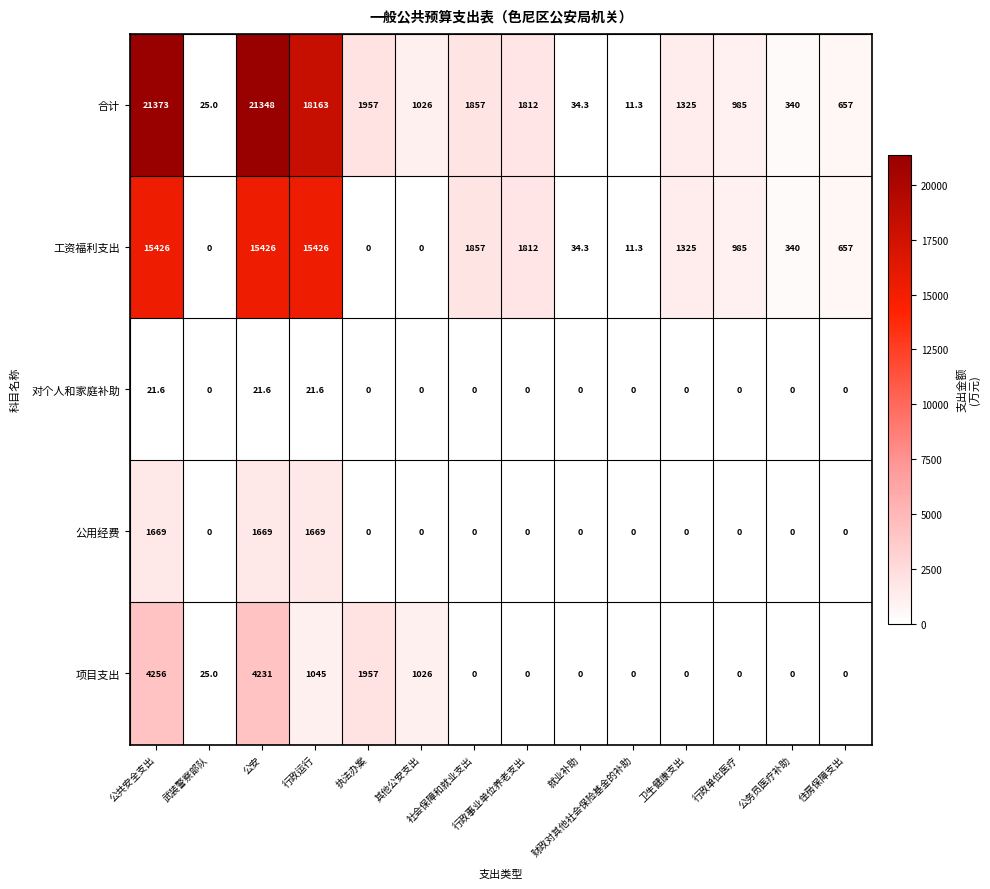

Between 其他公安支出 and 卫生健康支出, which series saw the biggest shift?

工资福利支出